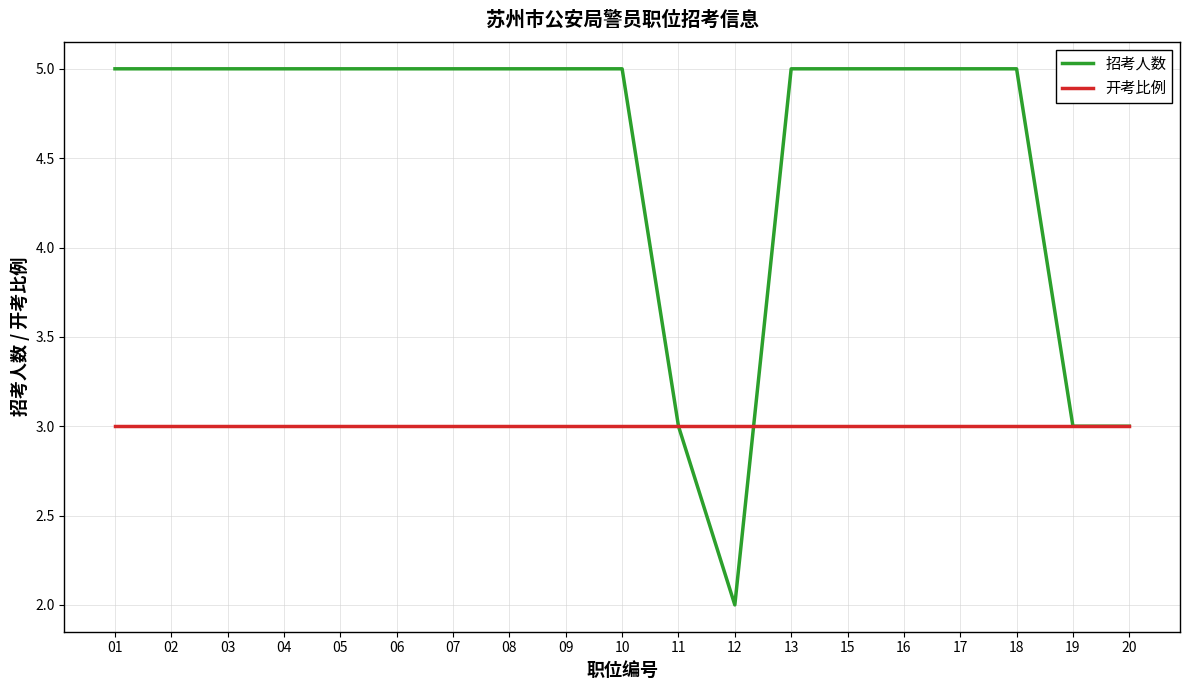

Which series has the widest spread of values?

招考人数